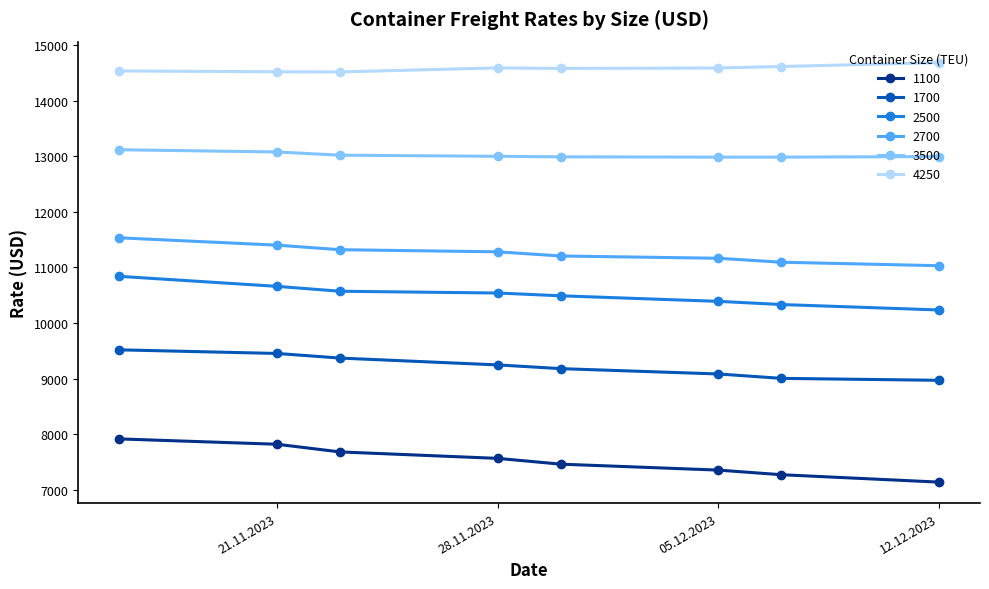

What is the difference between the second highest and second lowest values in the 1100 series?

548